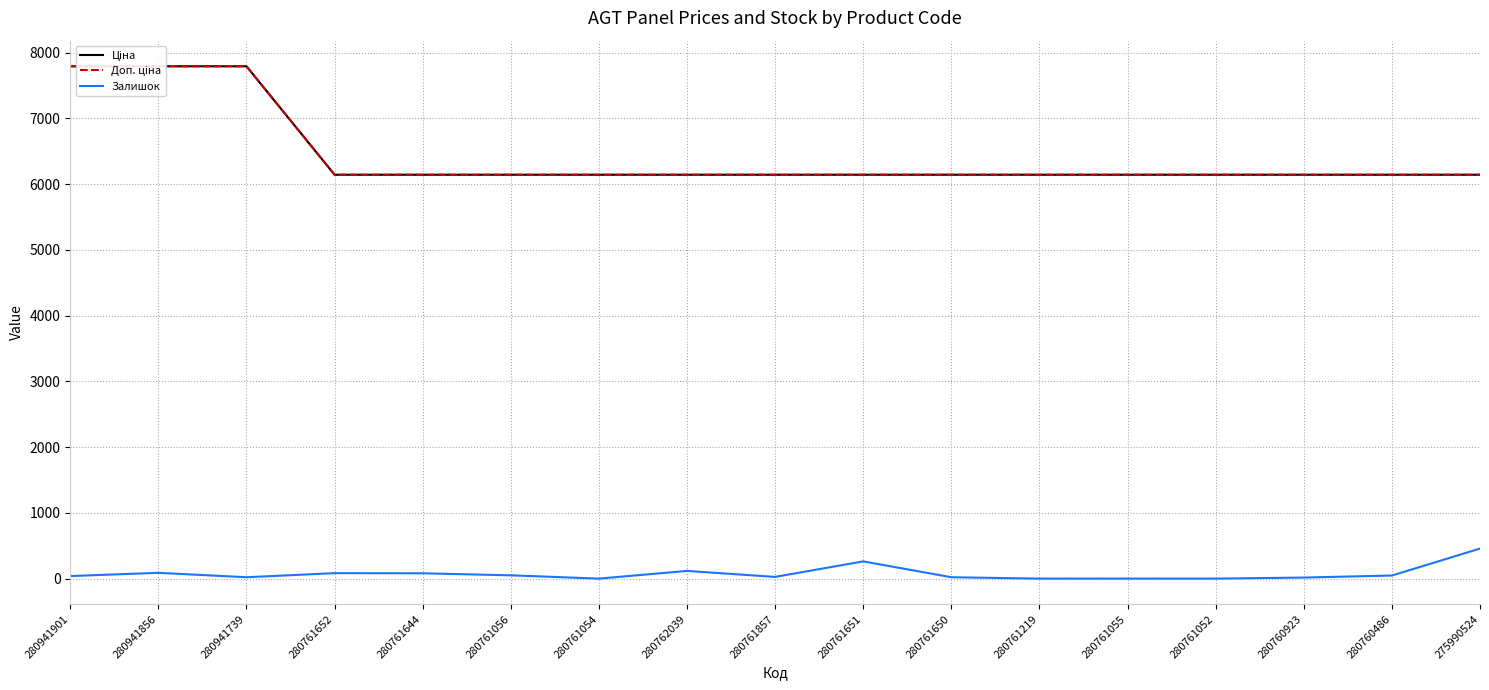

Reading right to left, transcribe all the data shown in this chart.

Ціна: 6143.2	6143.2	6143.2	6143.2	6143.2	6143.2	6143.2	6143.2	6143.2	6143.2	6143.2	6143.2	6143.2	6143.2	7792.9	7792.9	7792.9
Доп. ціна: 6143.2	6143.2	6143.2	6143.2	6143.2	6143.2	6143.2	6143.2	6143.2	6143.2	6143.2	6143.2	6143.2	6143.2	7792.9	7792.9	7792.9
Залишок: 457.0	47.0	16.0	0.0	0.0	0.0	21.0	262.0	26.0	117.0	0.0	50.0	81.0	83.0	21.0	88.0	39.0